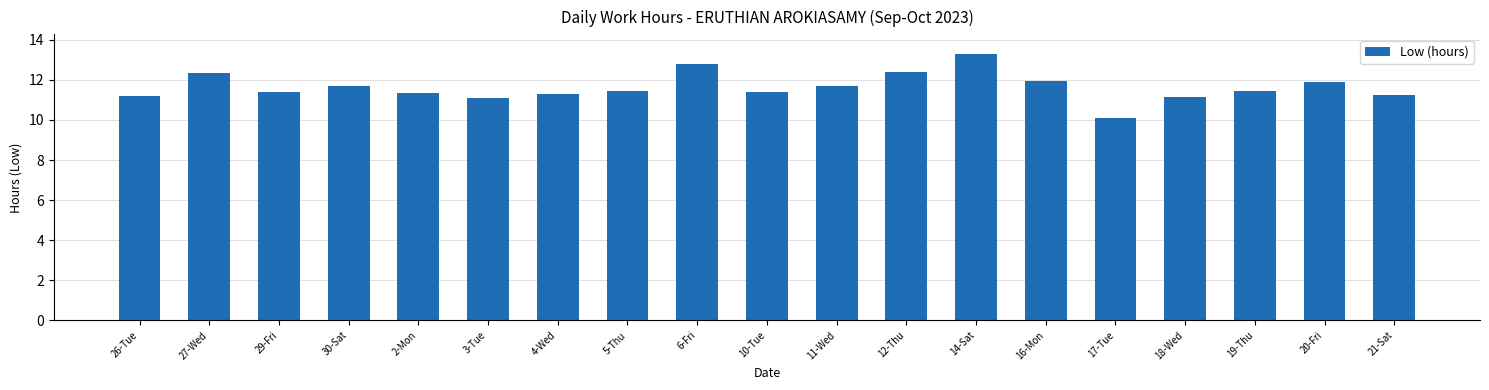

How many distinct data groups are displayed?

1